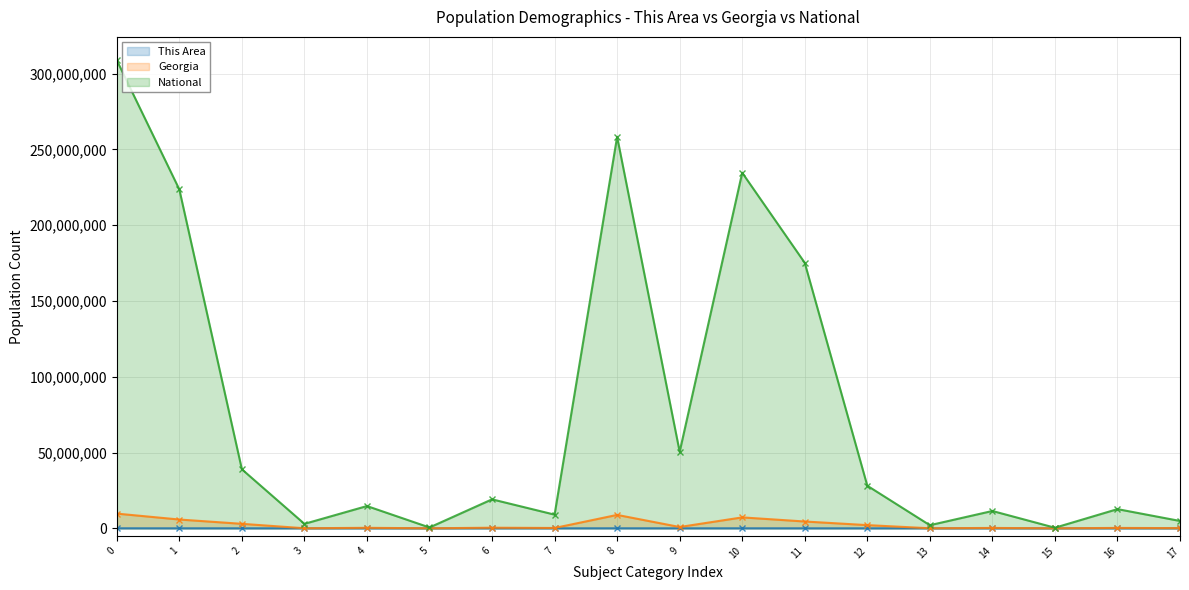

Does the chart have visible grid lines?

Yes